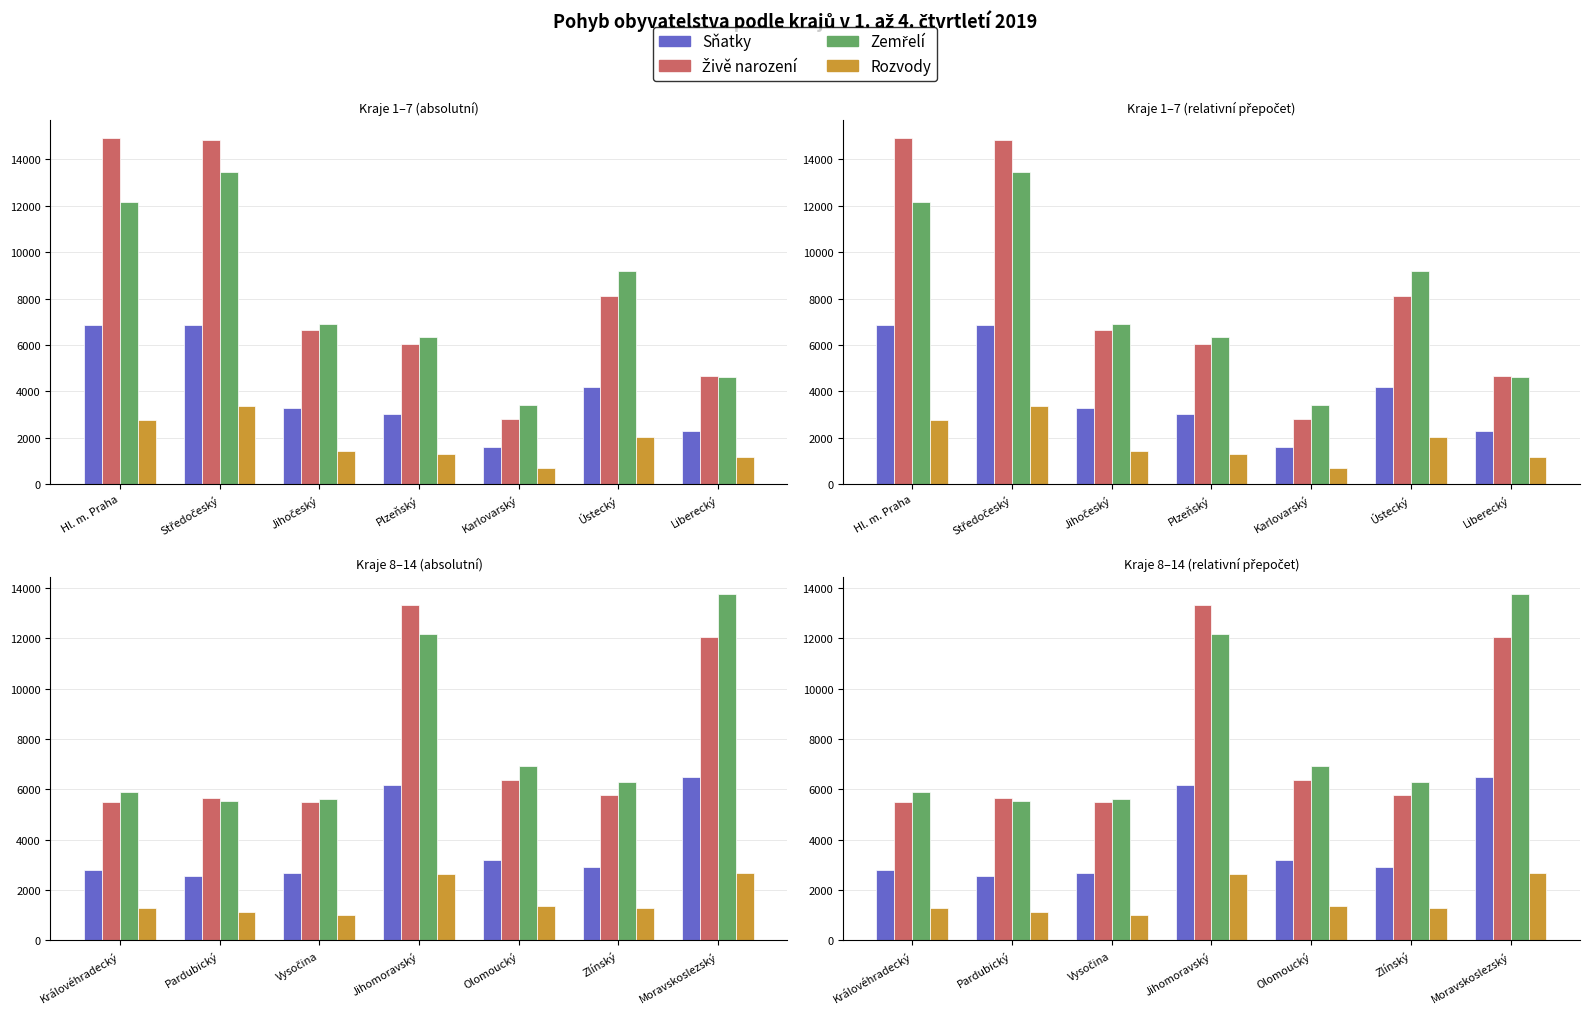

The Zemřelí series shows 9224 at Olomoucký. True or false?

False